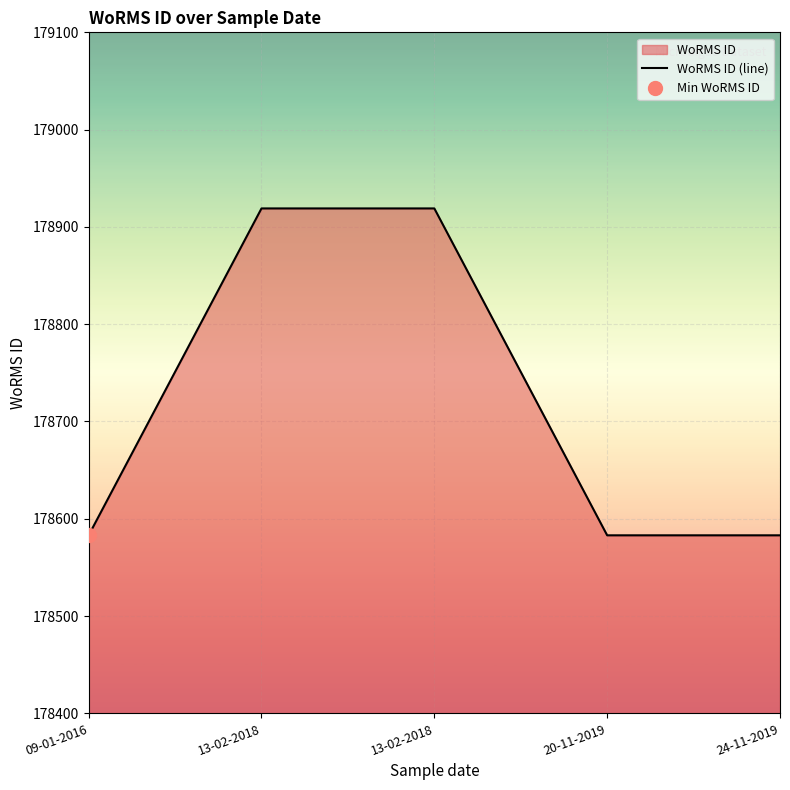

The value at 24-11-2019 is 257096. True or false?

False